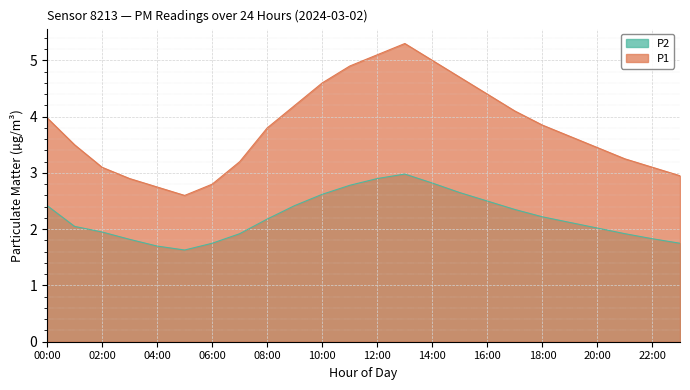

What is the label of the 24th point from the right?

00:00